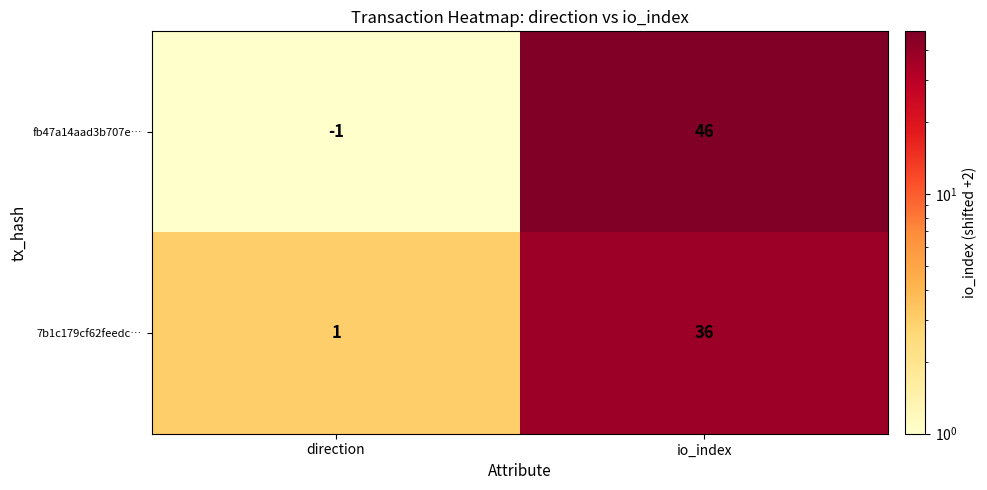

Reading left to right, extract all data points from this chart.

fb47a14aad3b707e…: -1	46
7b1c179cf62feedc…: 1	36